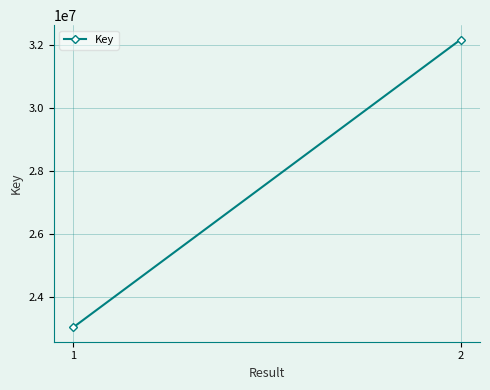

How many series are shown in this chart?

1